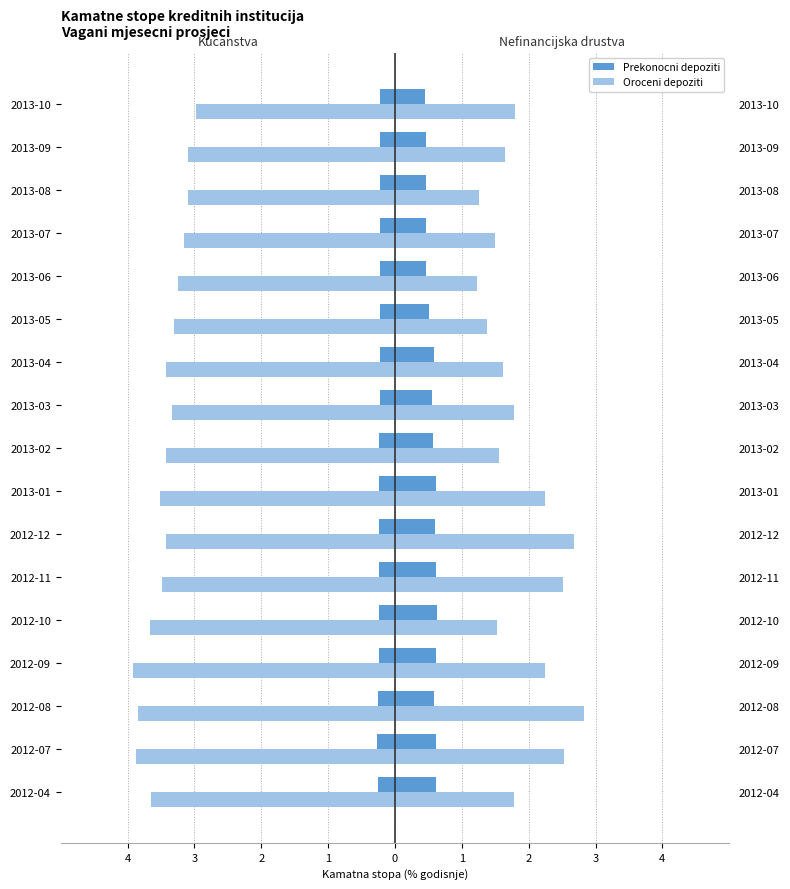

What is the difference between the highest and lowest values at 1?

6.2